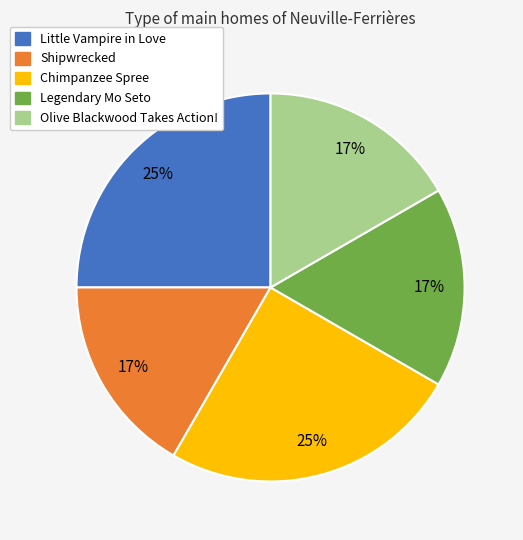

To the nearest percent, what is the average slice percentage?

20%